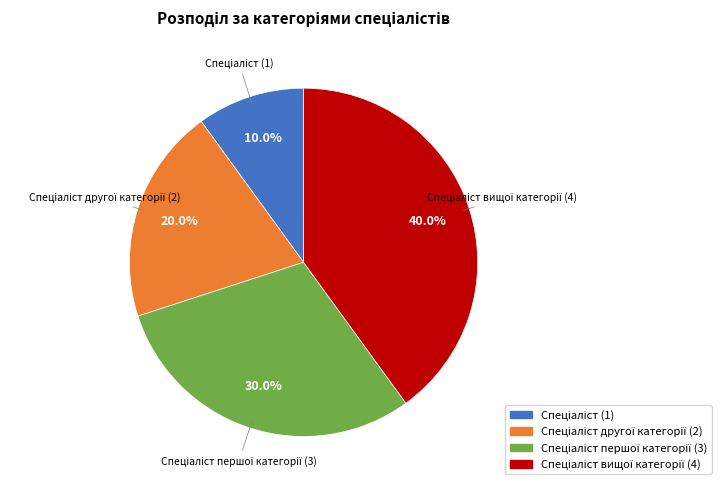

How many segments does this pie chart have?

4